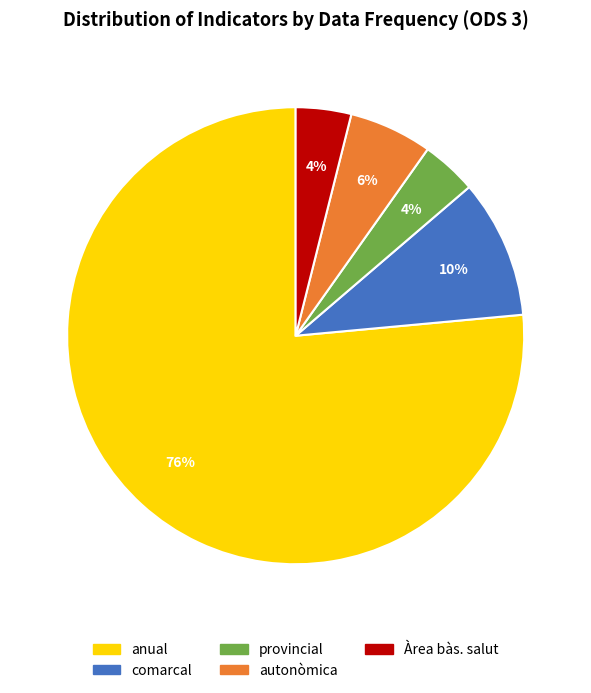

To the nearest percent, what is the average slice percentage?

20%